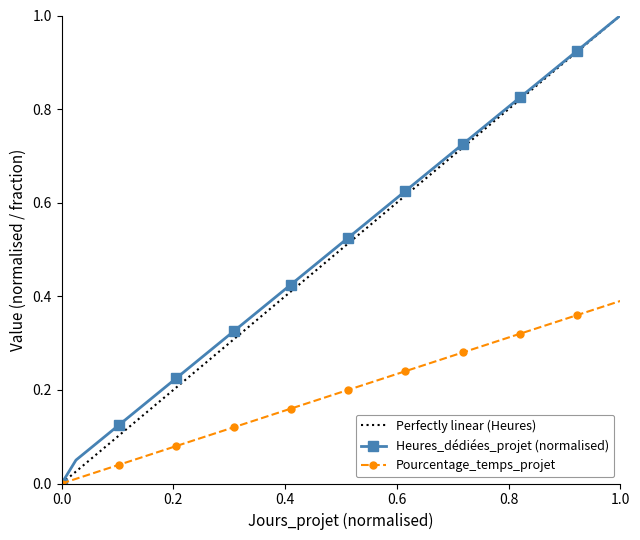

What are all the series names shown in the legend?

Perfectly linear (Heures), Heures_dédiées_projet (normalised), Pourcentage_temps_projet